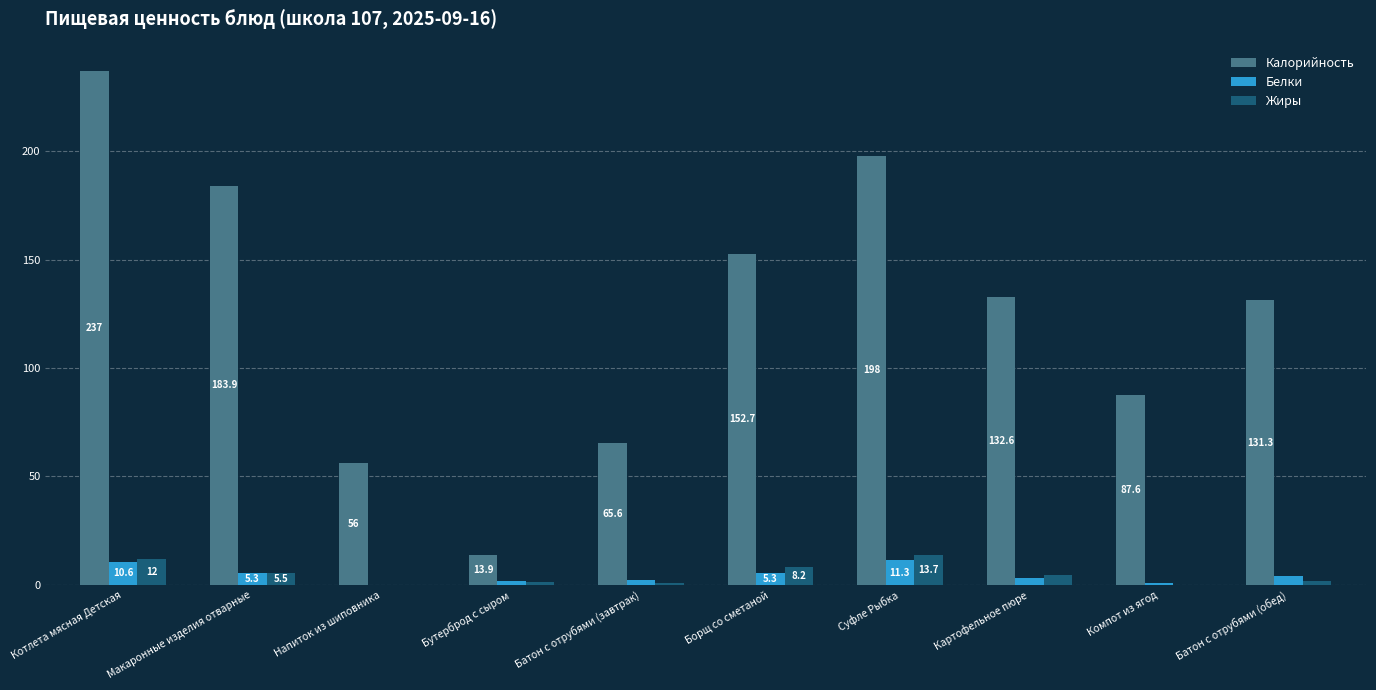

True or false: Калорийность has a value of 49.0 at Макаронные изделия отварные.

False